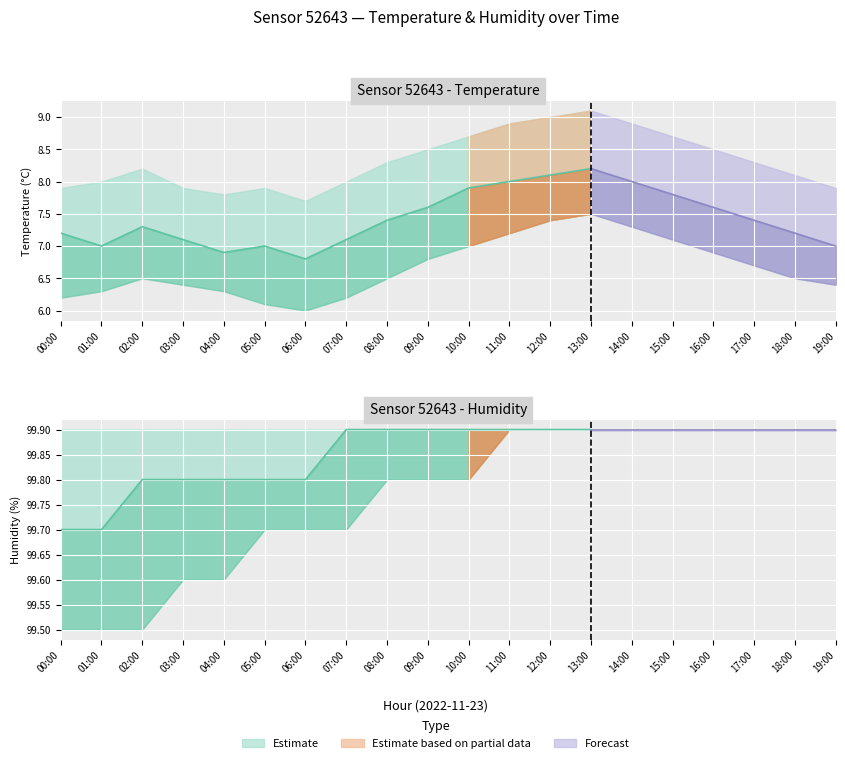

True or false: temperature_mid has a value of 9.7 at 18:00.

False